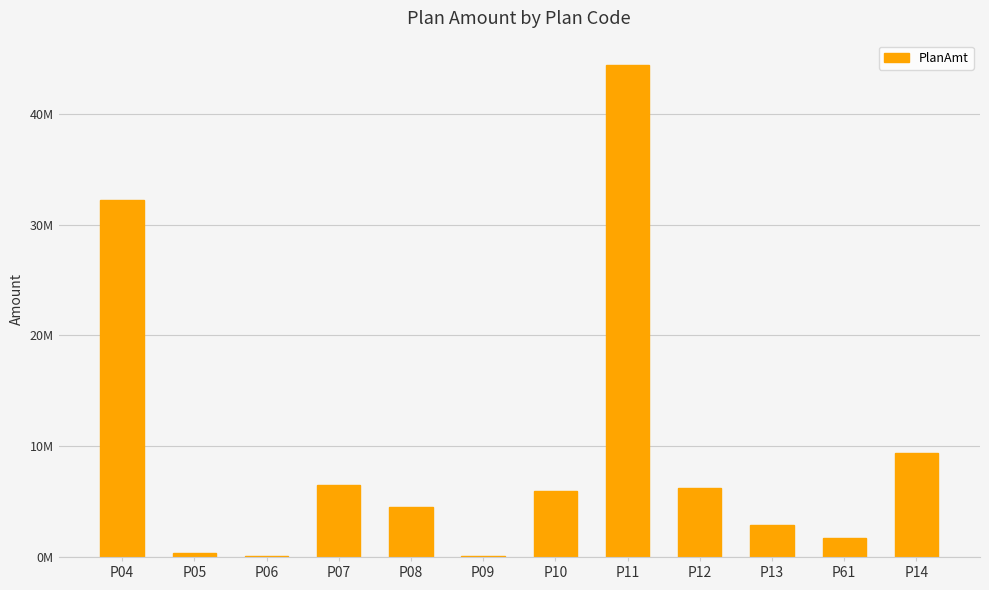

What is the sum of the values at P61 and P08?

6175661.4